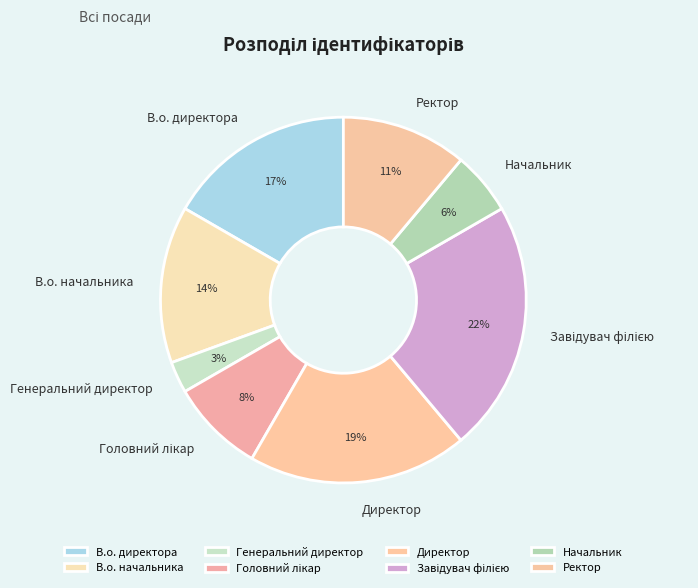

Is there a majority slice in this chart?

No